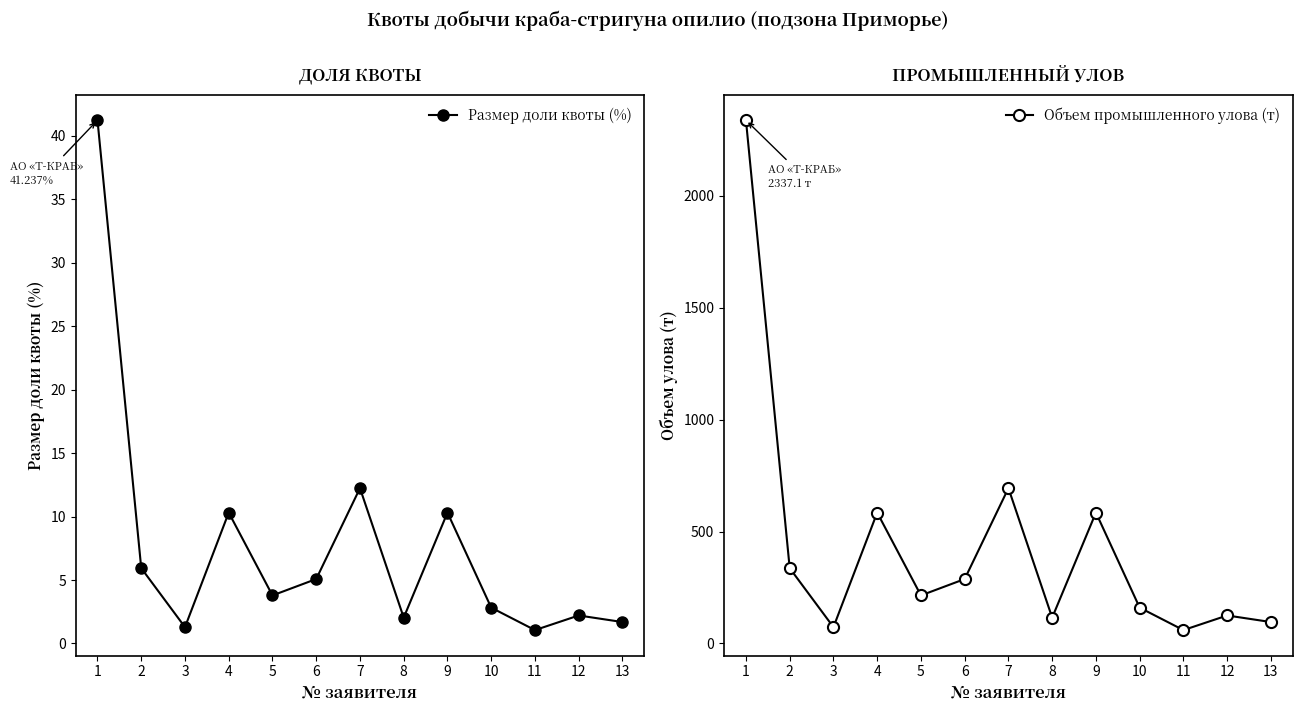

Is this an area chart (filled region under the line)?

No